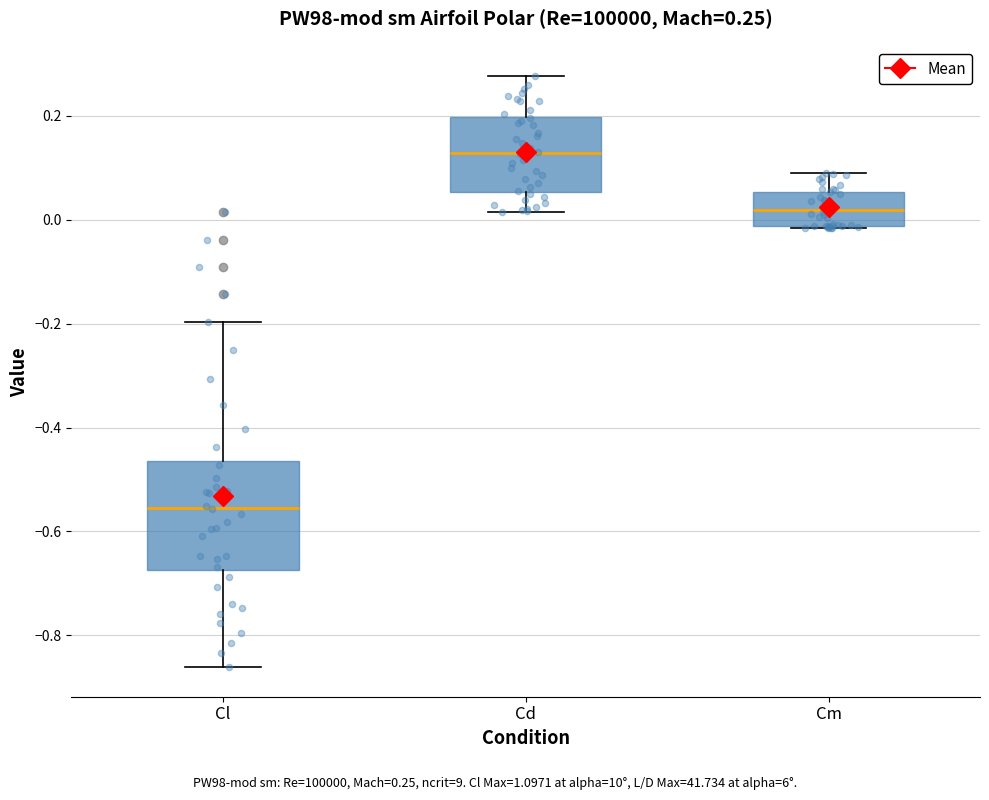

Comparing the boxes themselves (not the whiskers), which one is the tallest?

Cl